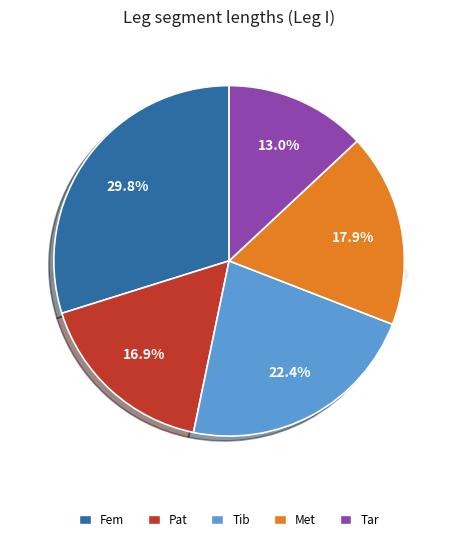

To the nearest percent, what is the difference between the largest and smallest slice percentages?

17%